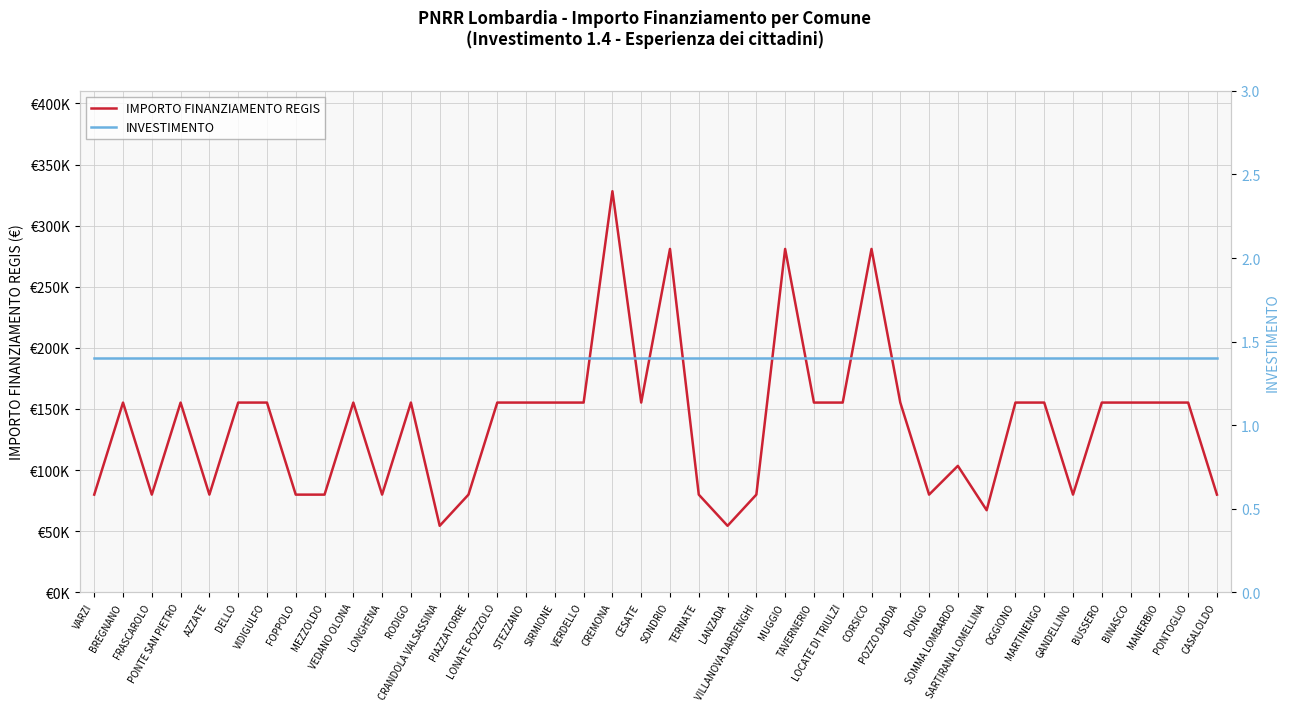

How many interior local valleys does the IMPORTO FINANZIAMENTO REGIS series have?

9